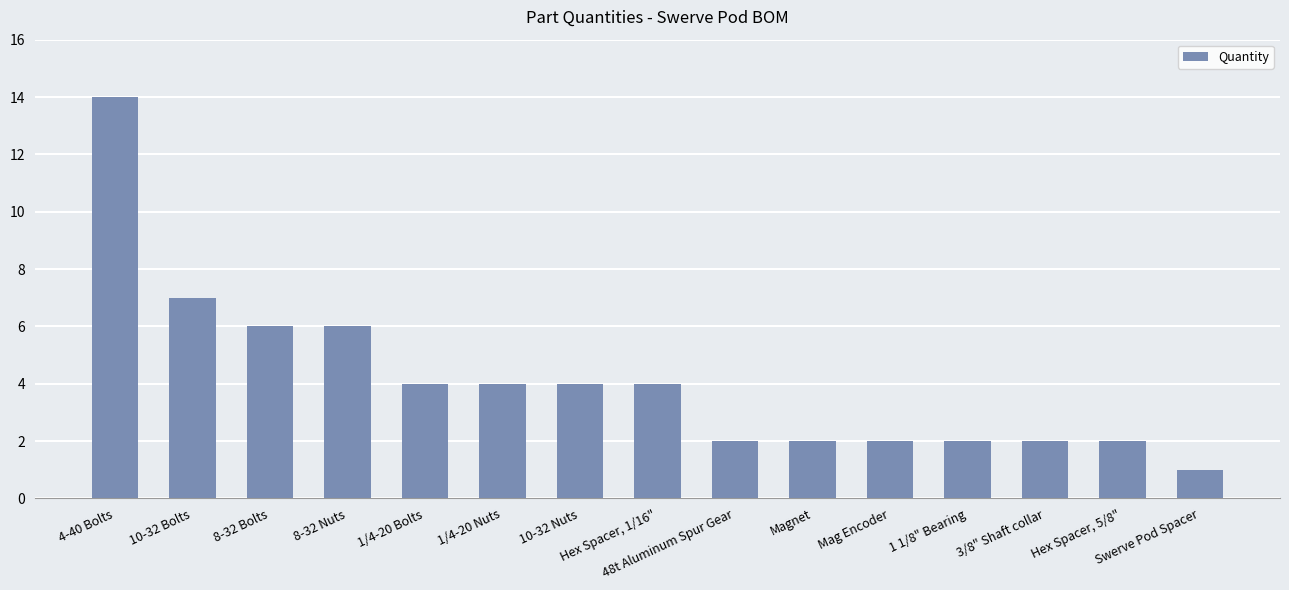

Where is the data nearest to the value 7?

10-32 Bolts